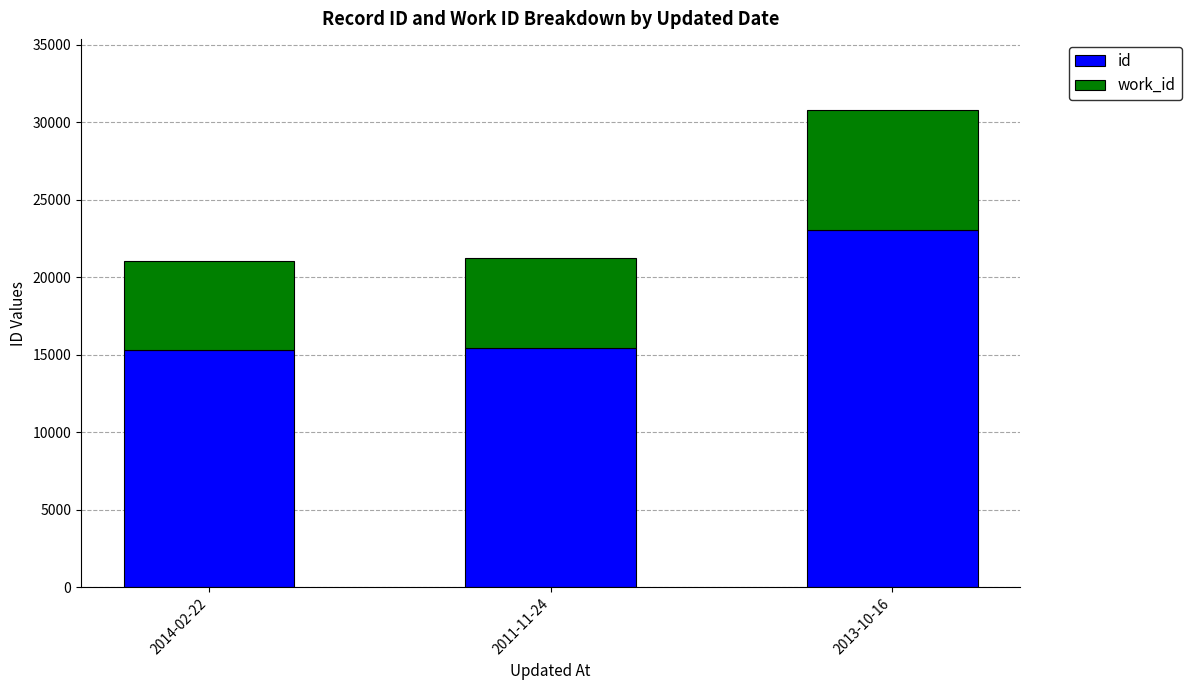

At which category is the sum across all series the highest?

2013-10-16